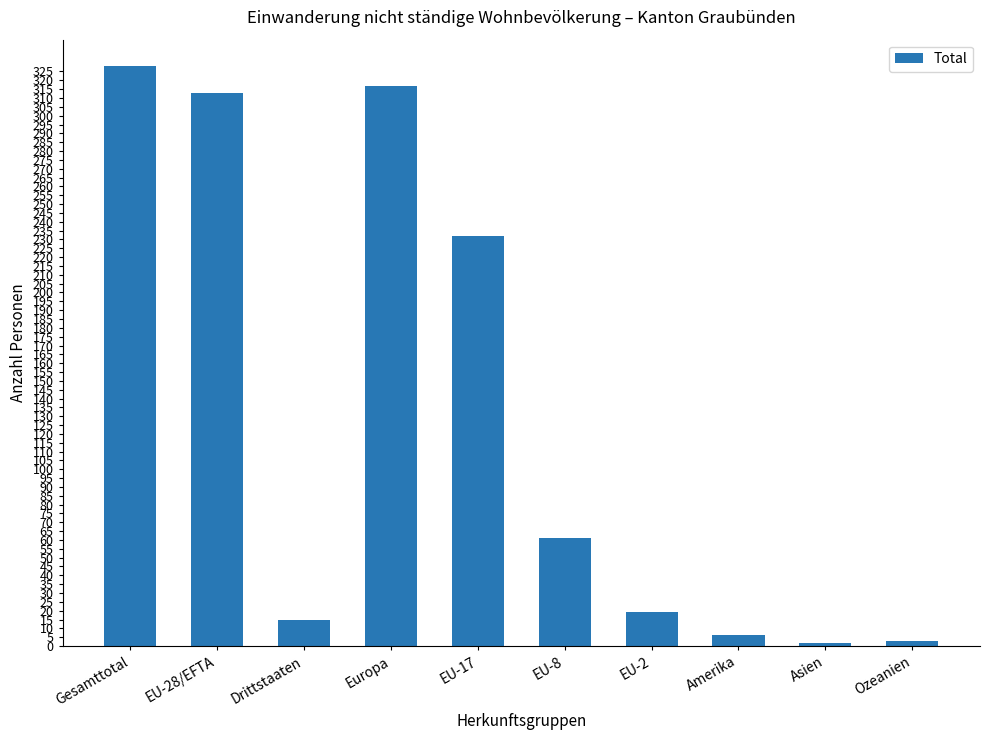

What is the difference between the maximum and minimum values?

326